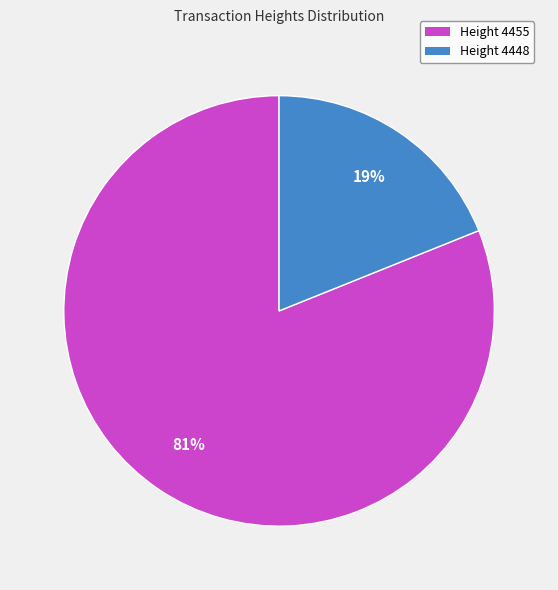

The Height 4448 slice represents 13% of the pie. True or false?

False